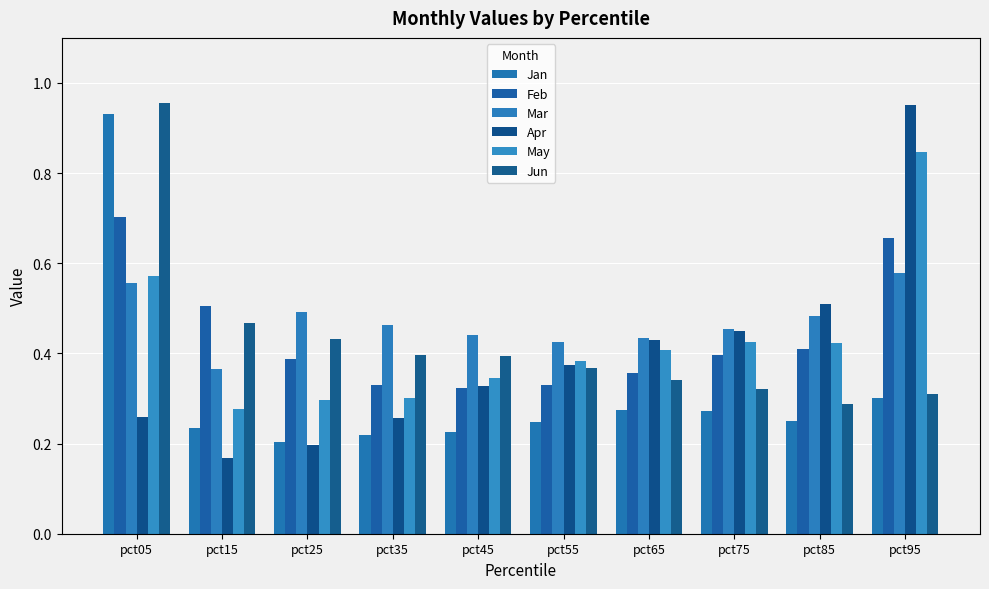

How many distinct data groups are displayed?

6